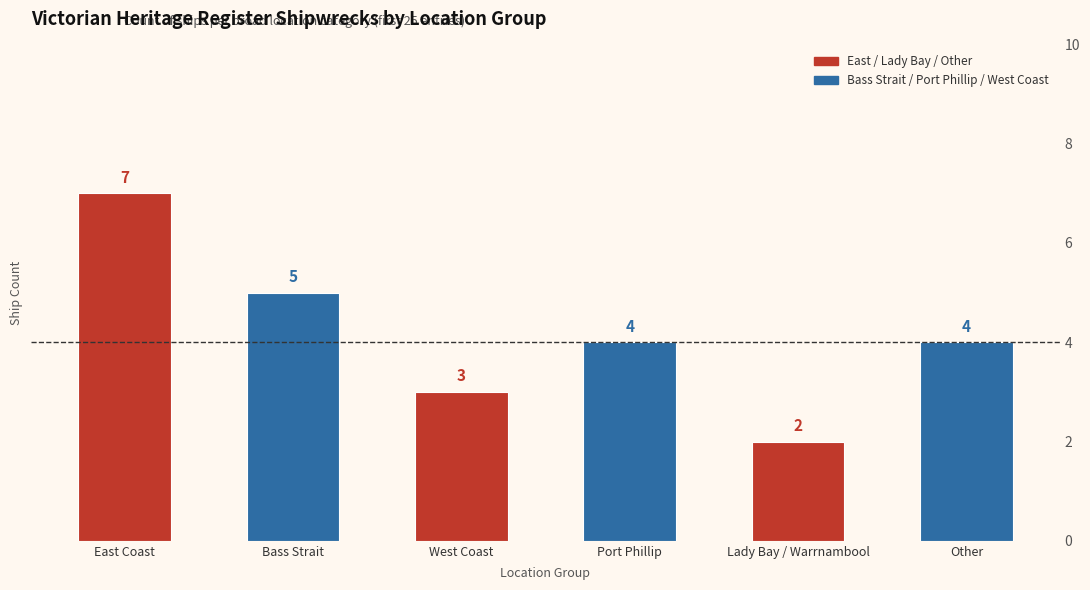

True or false: the data shows 1 at Lady Bay / Warrnambool.

False